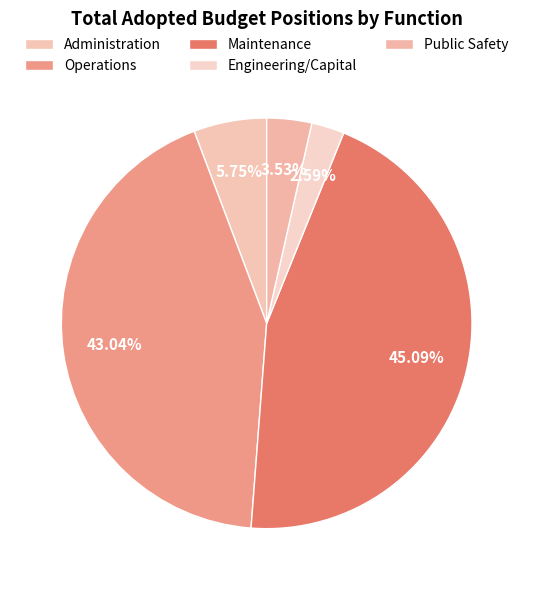

How many segments does this pie chart have?

5